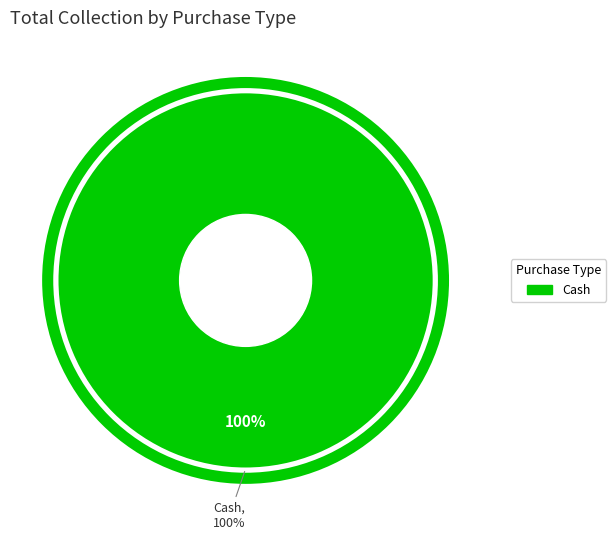

Between Online and Cash, which is larger?

Cash